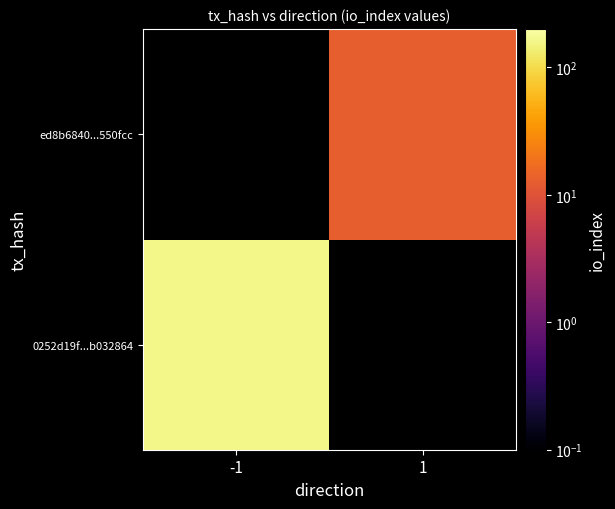

List the series in order of their peak value, lowest first.

0252d19f...b032864, ed8b6840...550fcc